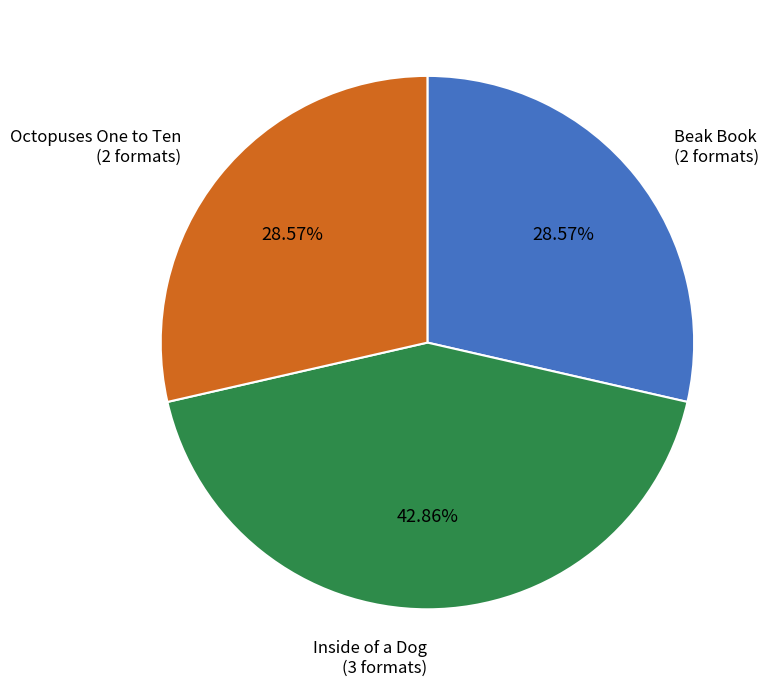

Count the number of slices in the pie.

3